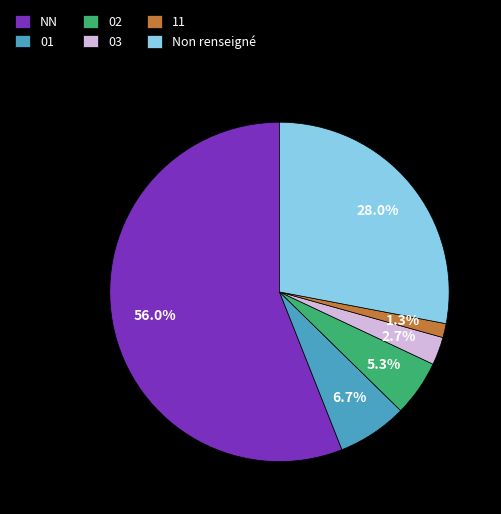

To the nearest percent, what is the difference between the 02 and 01 slice percentages?

1%